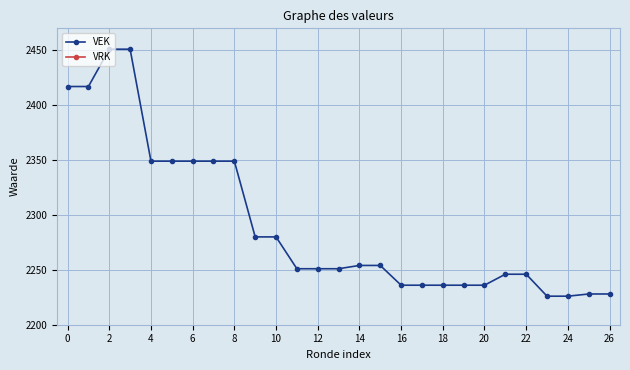

How many distinct data groups are displayed?

2